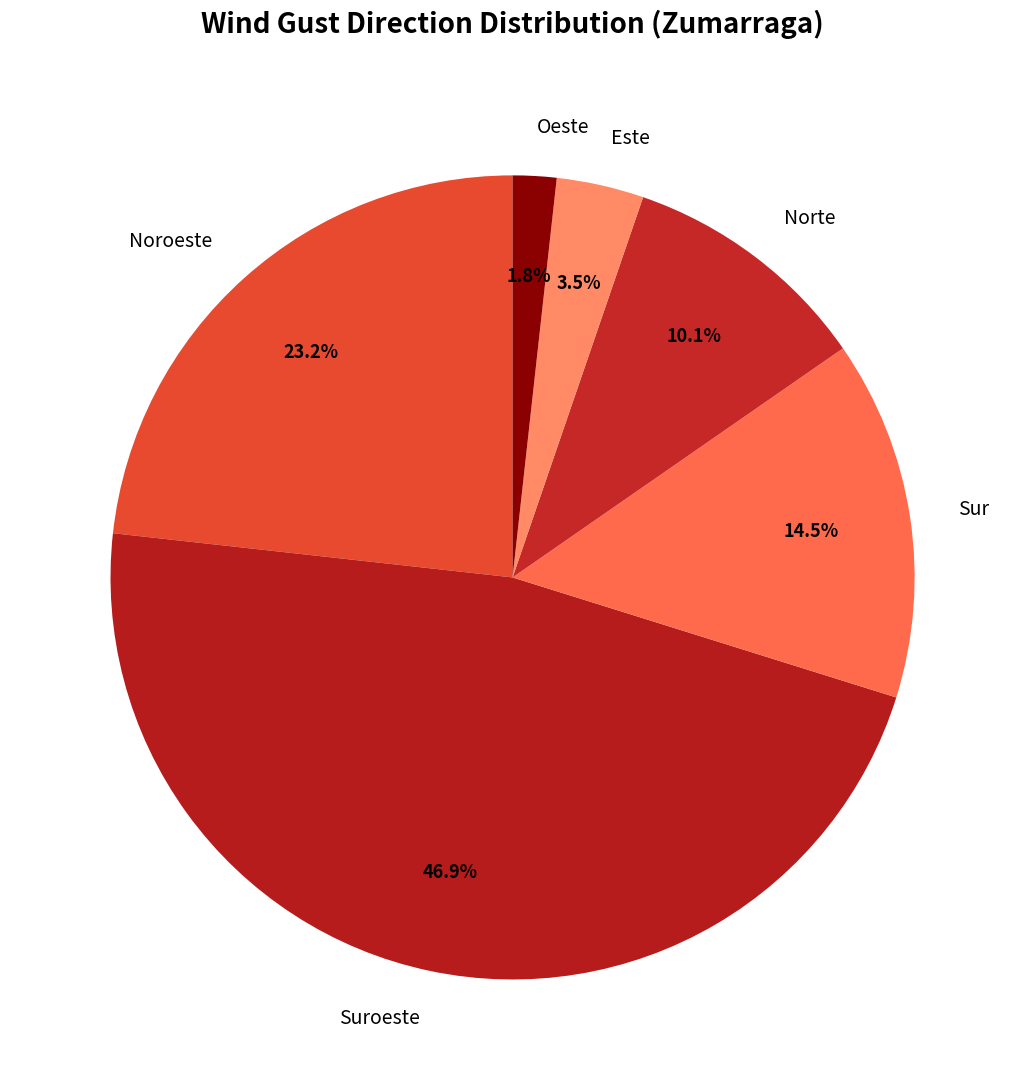

How many segments does this pie chart have?

6